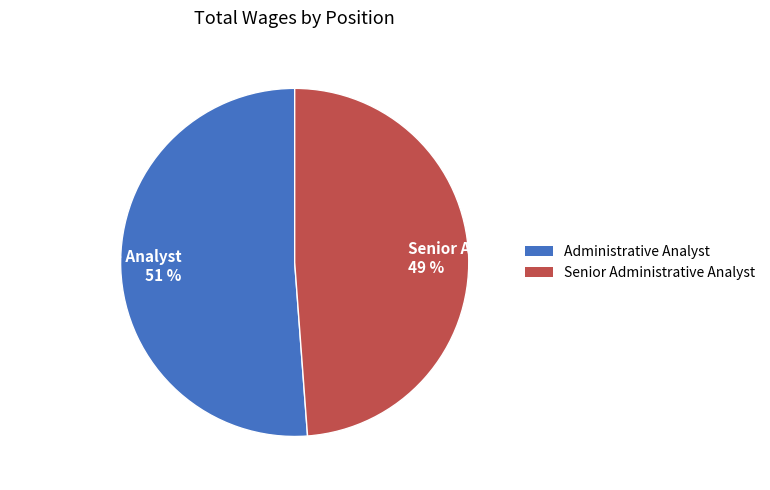

The Administrative Analyst slice represents 51% of the pie. True or false?

True